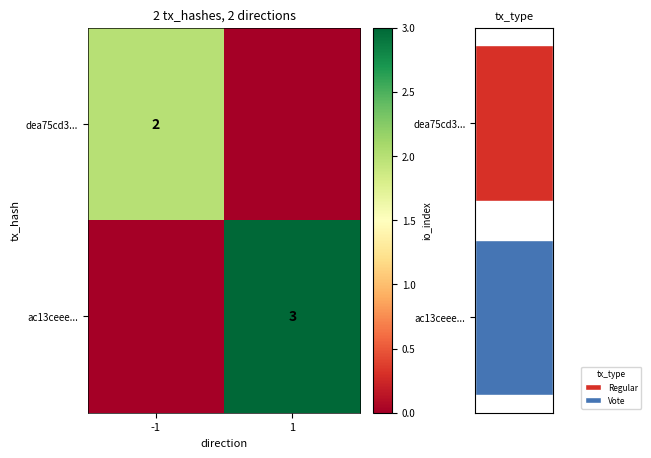

Rank the series by their average value, from lowest to highest.

dea75cd3..., ac13ceee...